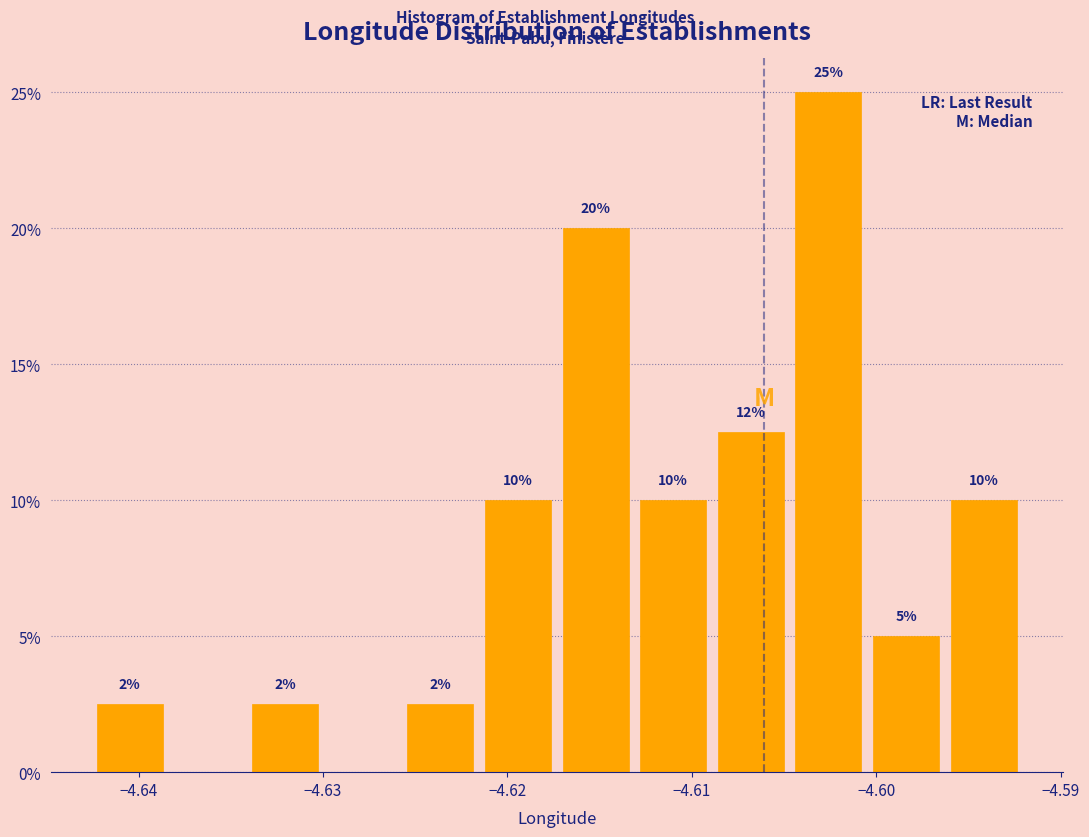

Over which range of the x-axis is the bar tallest?

-4.605 to -4.600